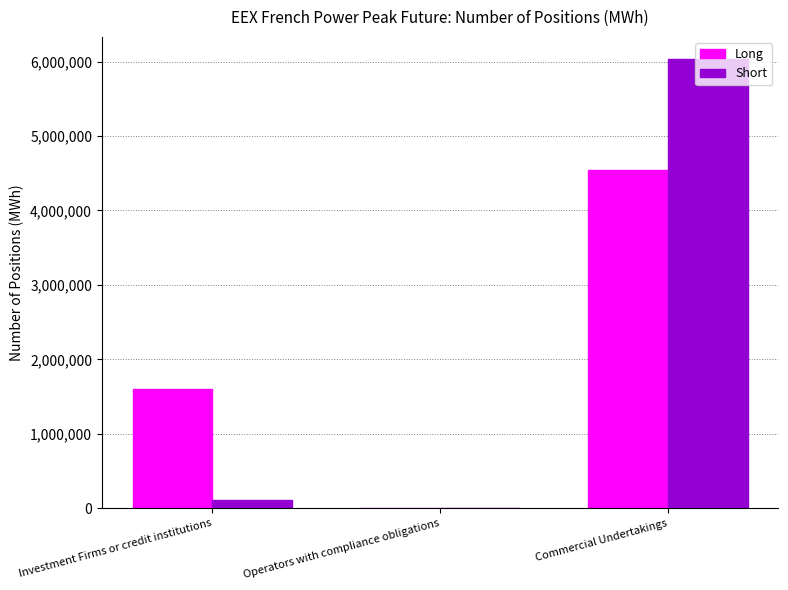

What is the sum of all Long values?

6144180